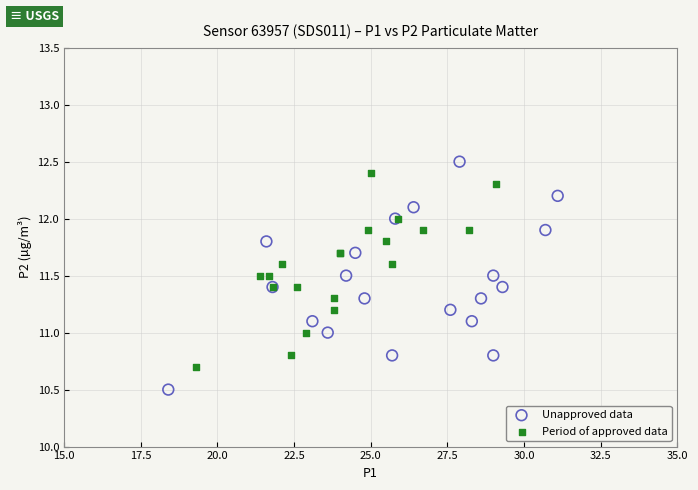

Which series reaches the minimum Y coordinate?

Unapproved data